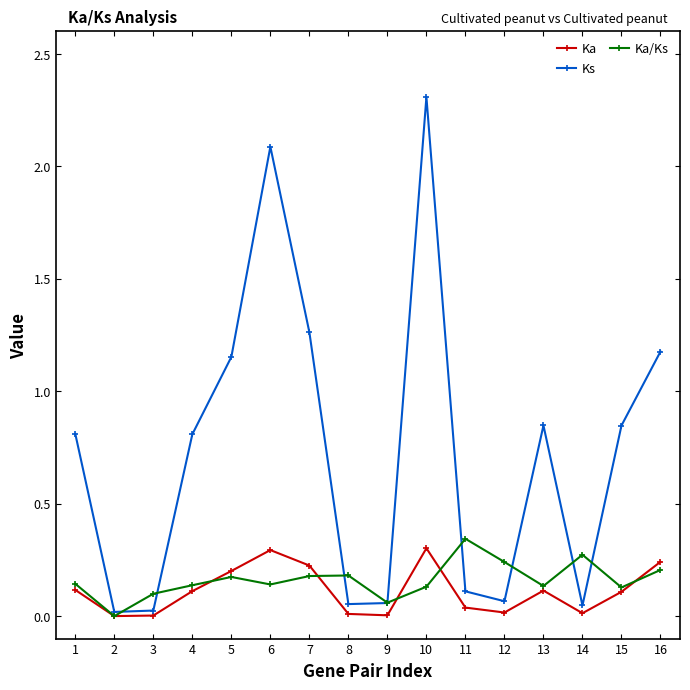

What are all the series names shown in the legend?

Ka, Ks, Ka/Ks